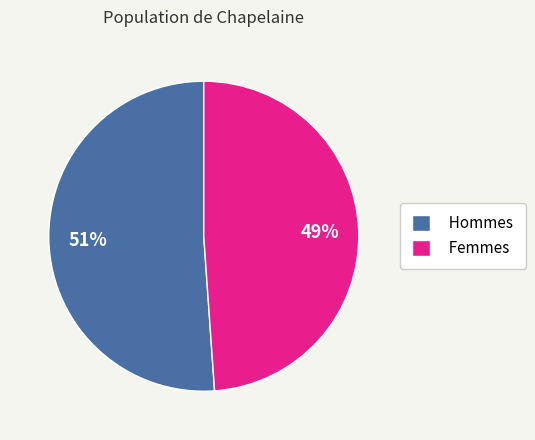

The Femmes slice represents 49% of the pie. True or false?

True